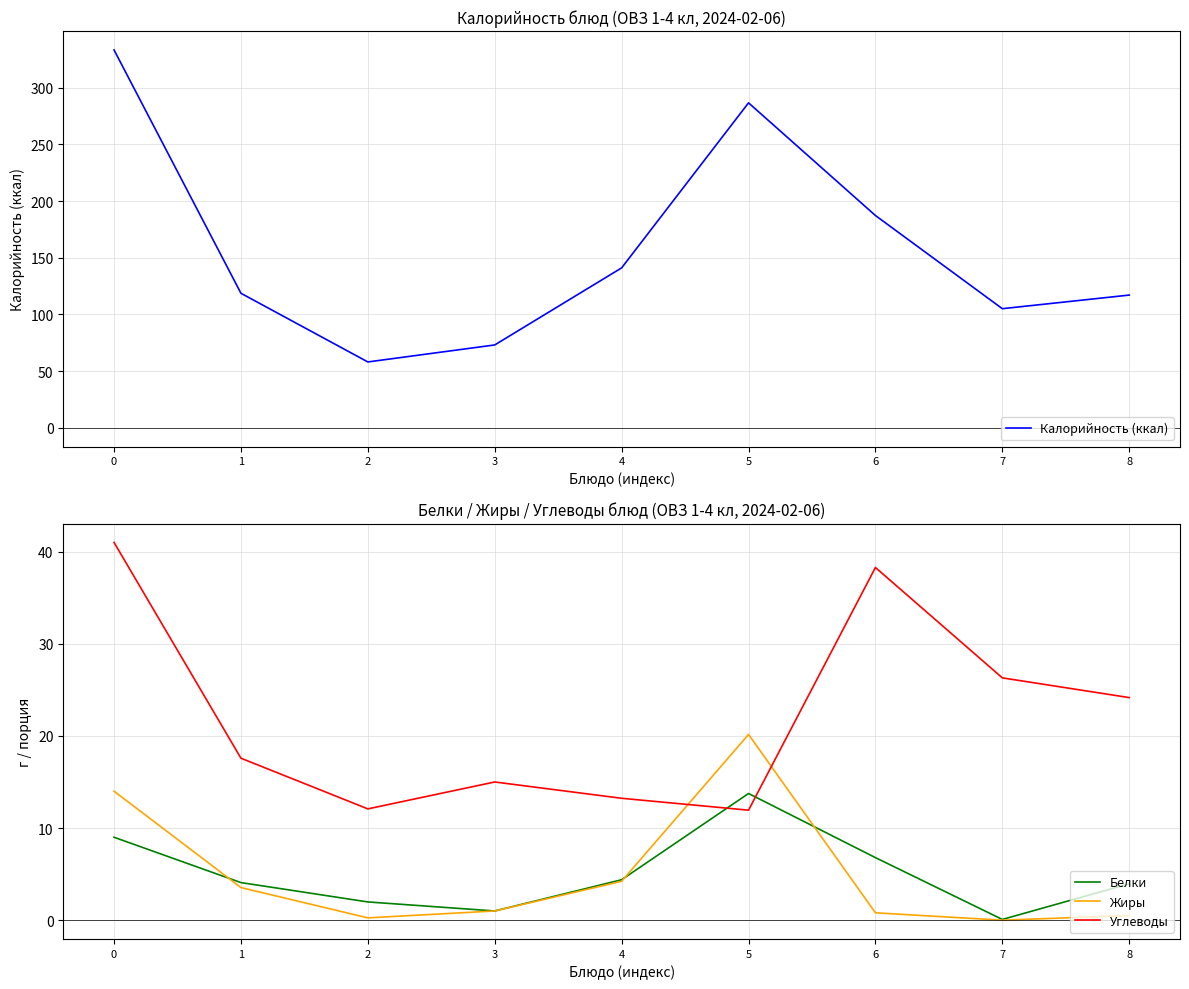

How many interior local peaks does the Калорийность (ккал) series have?

1